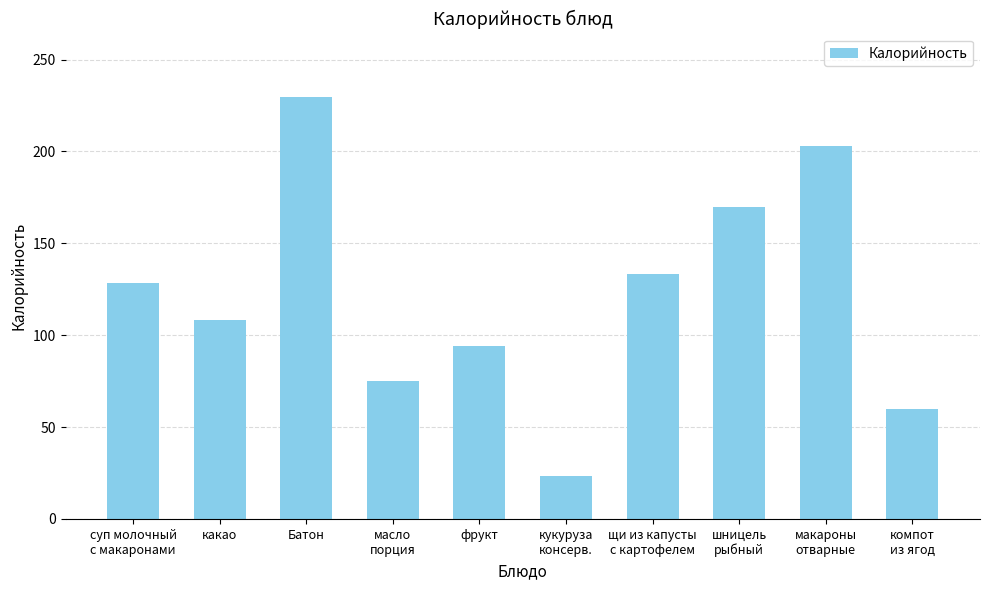

Reading left to right, what are all the values shown in this chart?

суп молочный
с макаронами=128.5	какао=108.0	Батон=229.7	масло
порция=75.0	фрукт=94.0	кукуруза
консерв.=23.3	щи из капусты
с картофелем=133.2	шницель
рыбный=169.8	макароны
отварные=202.8	компот
из ягод=59.7